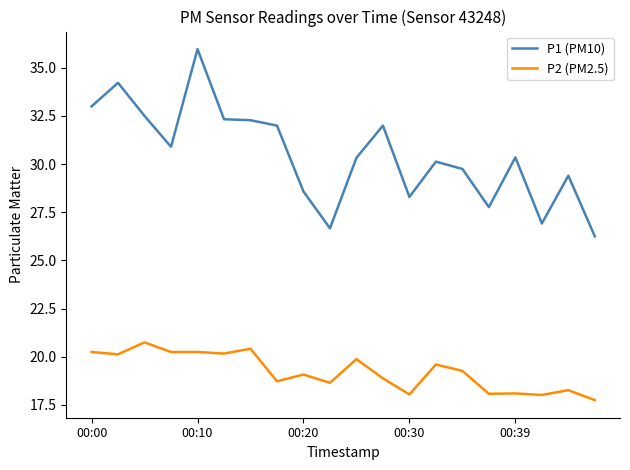

True or false: P2 (PM2.5) and P1 (PM10) cross at least once.

False